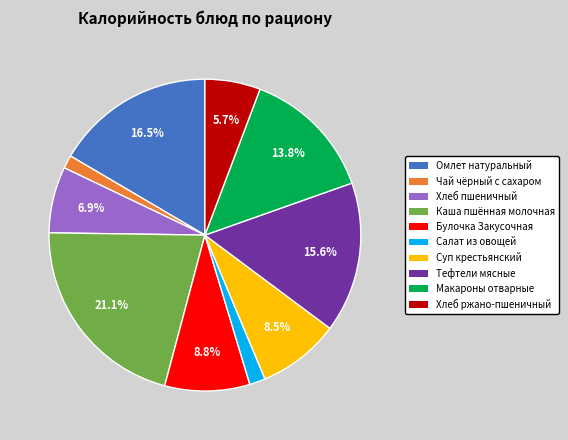

To the nearest percent, what is the average slice percentage?

10%